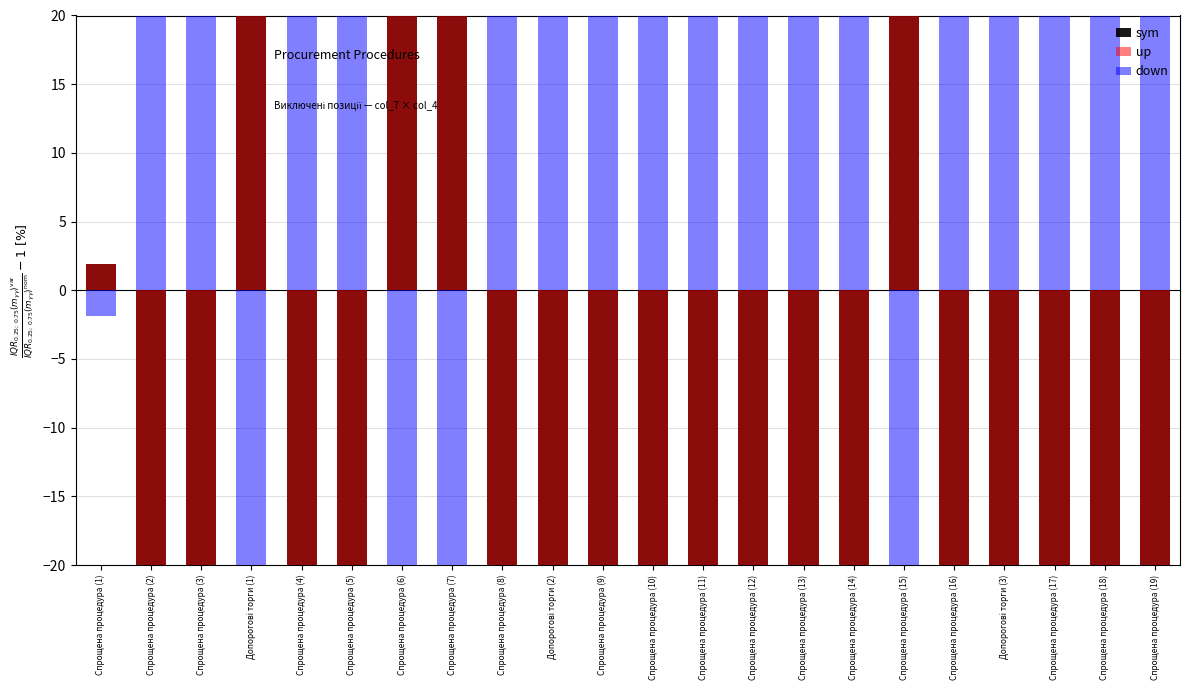

Which category has the lowest value across all series?

Спрощена процедура (15)